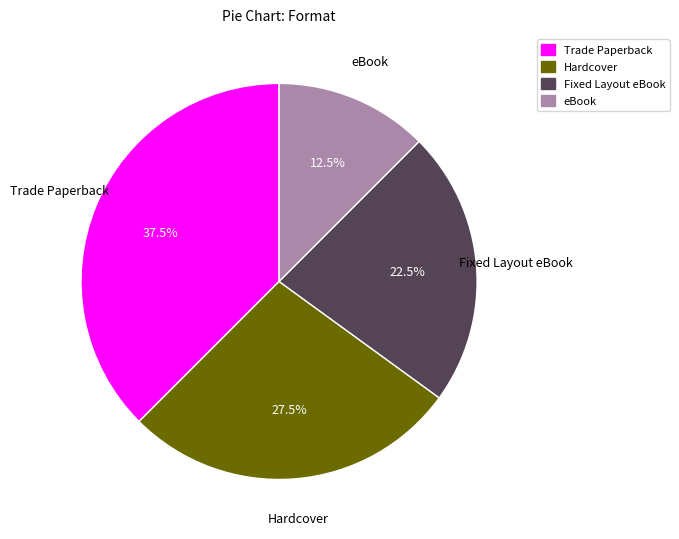

To the nearest percent, what is the difference between the largest and smallest slice percentages?

25%